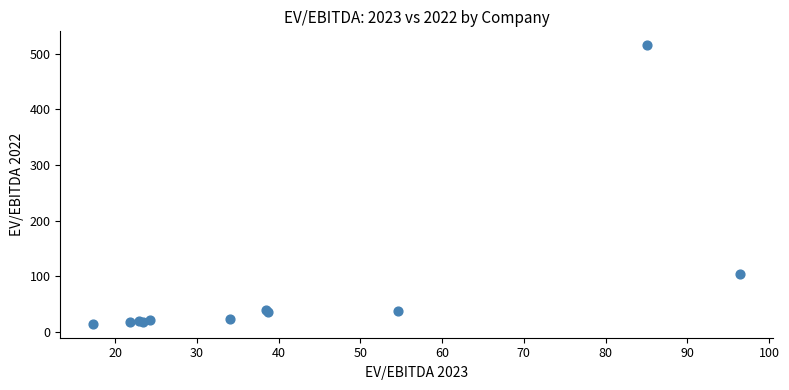

What Y value in the scatter plot is closest to 264?

104.3